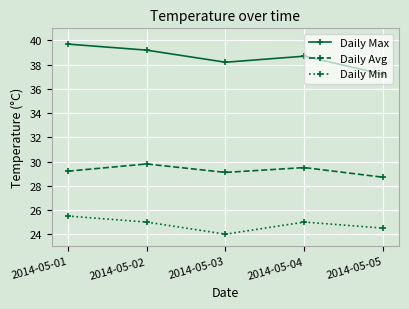

What is the value of the Daily Min point at the 3rd from the left?

24.0